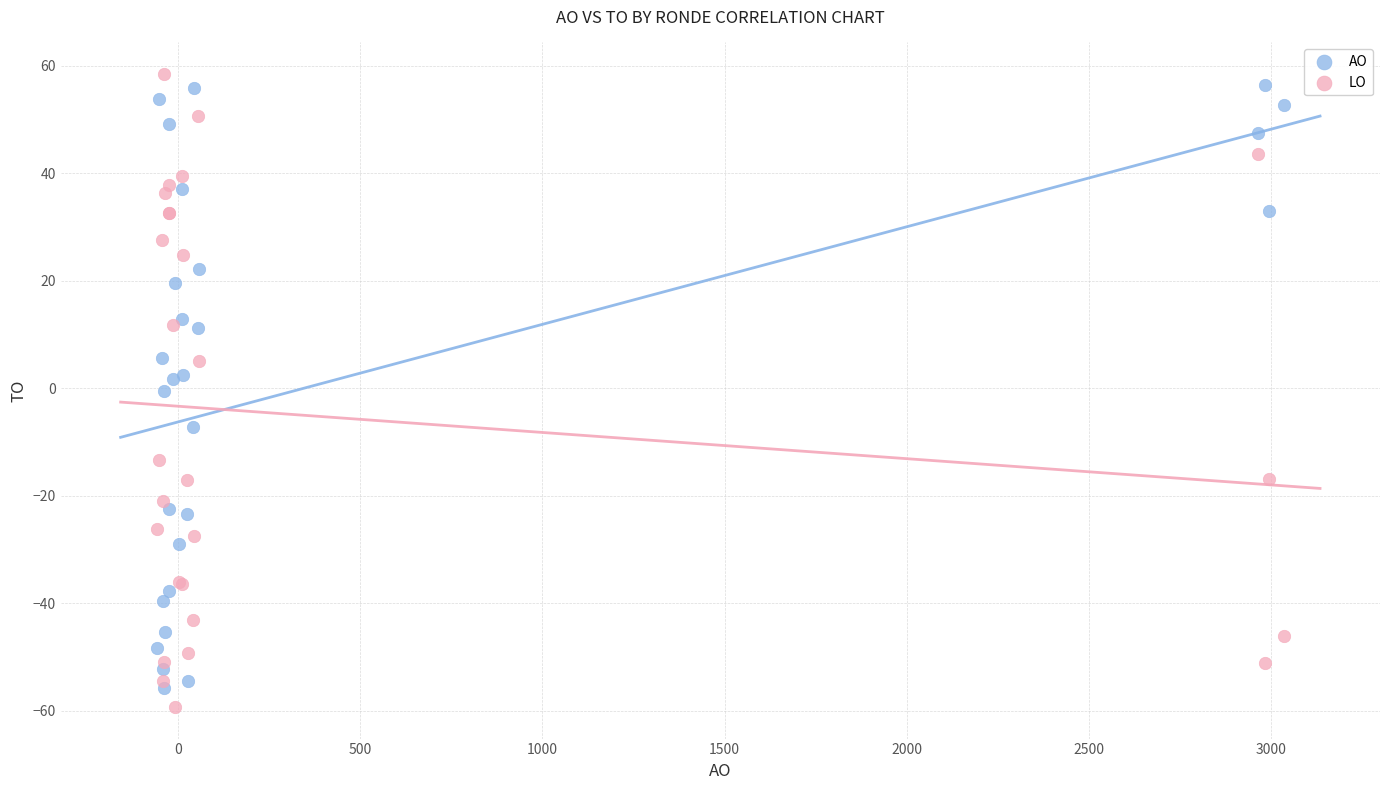

What is the X range (max minus min) for the scatter plot?

3091.8